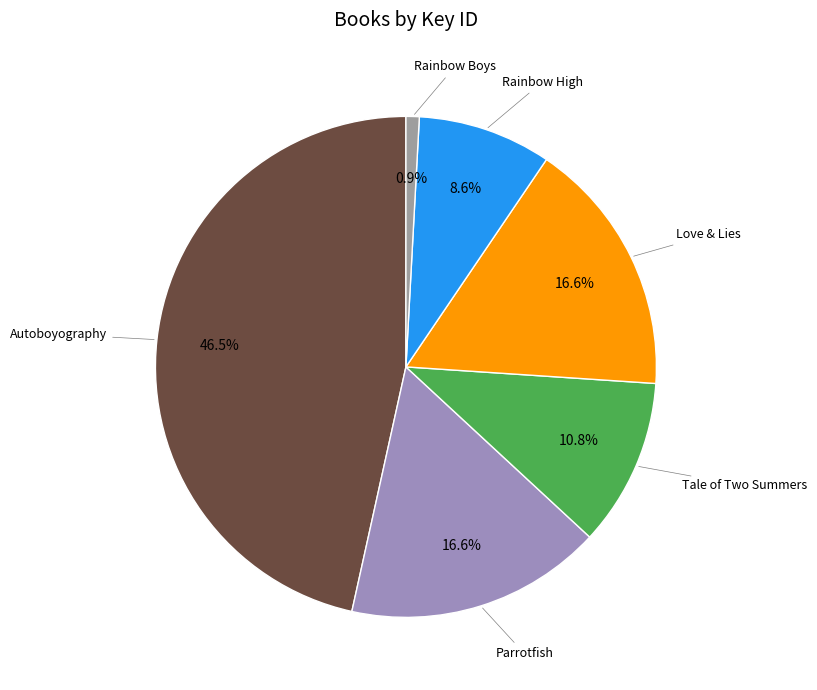

Does any single category account for the majority?

No